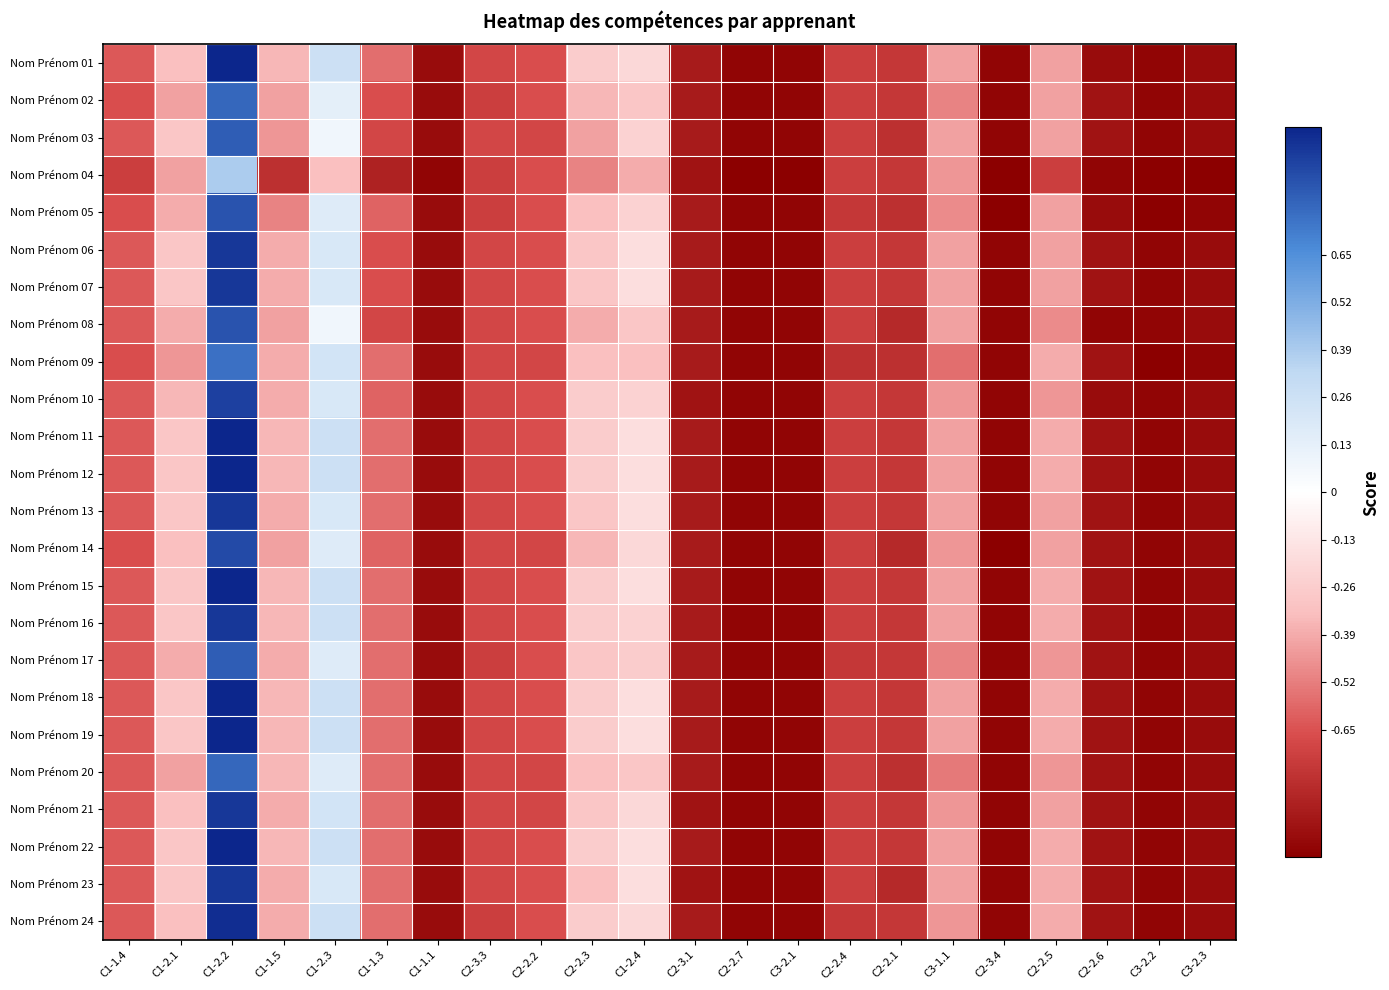

Which category has the lowest value across all series?

C2-2.7